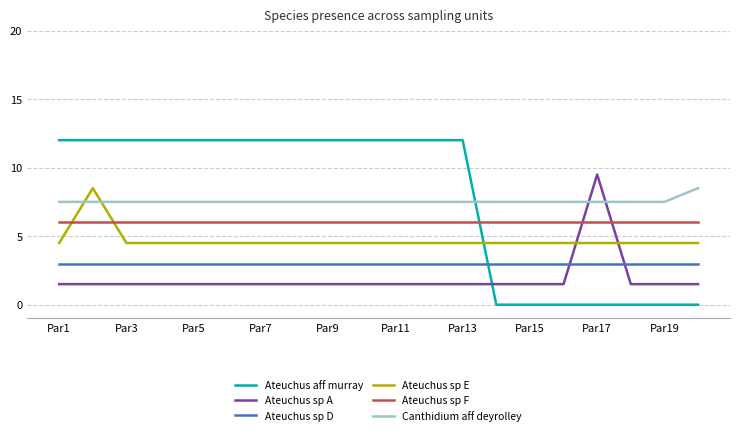

Which series has the widest spread of values?

Ateuchus aff murray